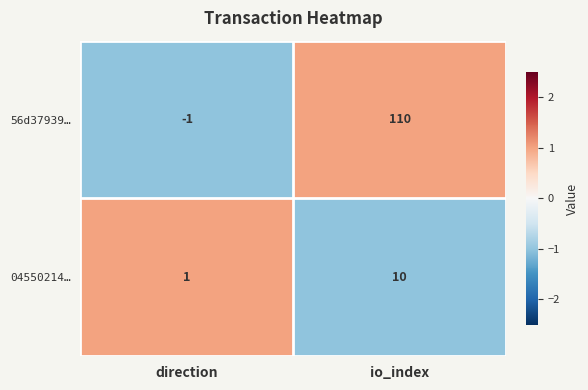

At which category does the chart reach its peak across all series?

io_index